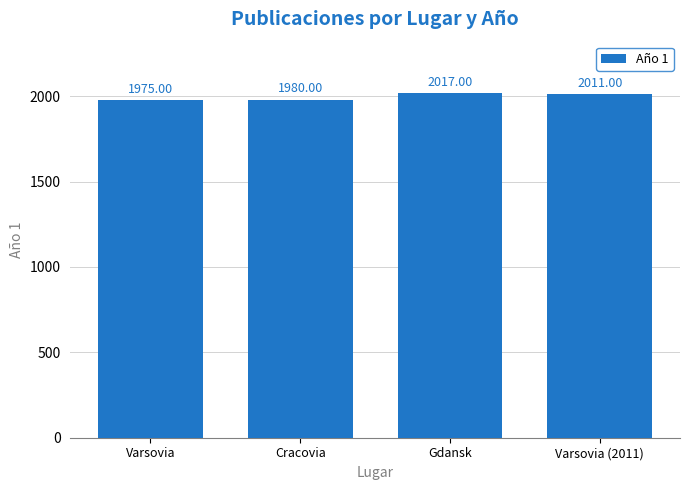

Which category has the lowest value across all series?

Varsovia